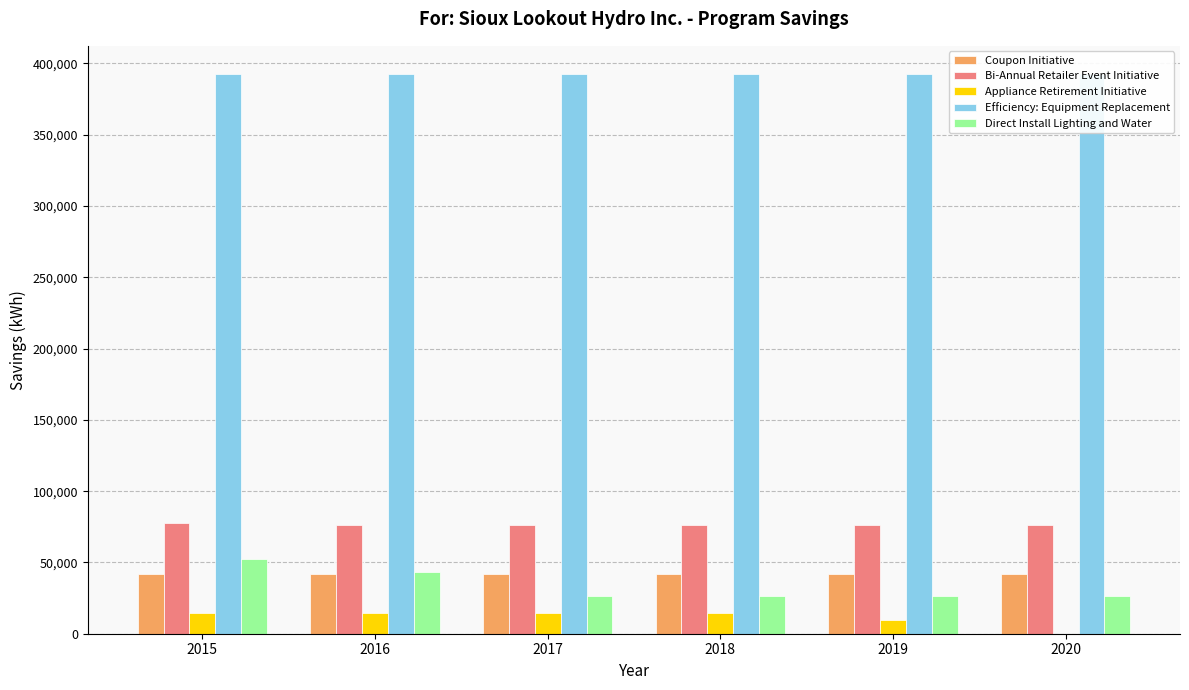

At which category is the sum across all series the highest?

2015